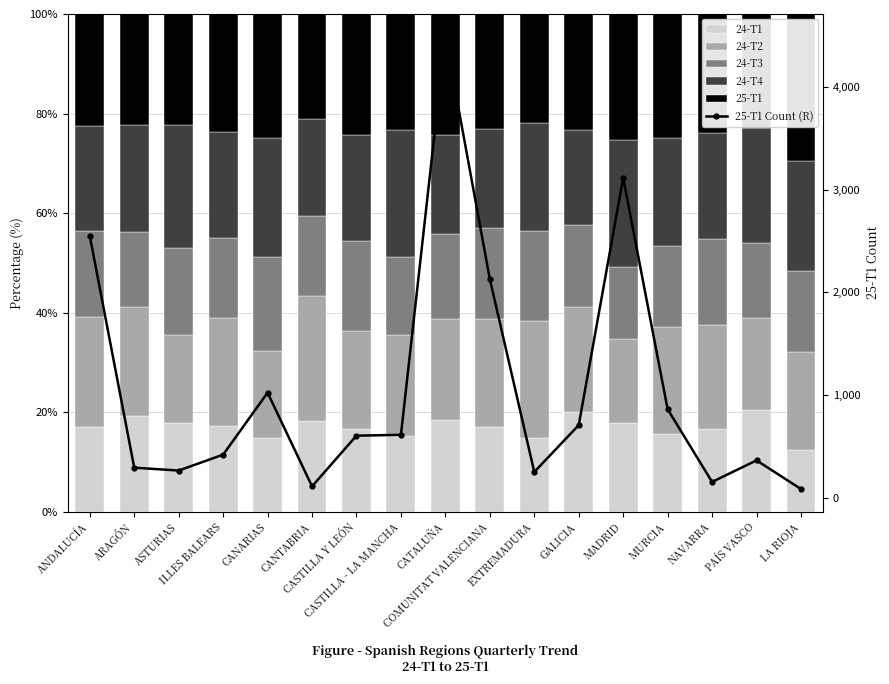

Where does the 24-T3 series first go above 16?

ANDALUCÍA